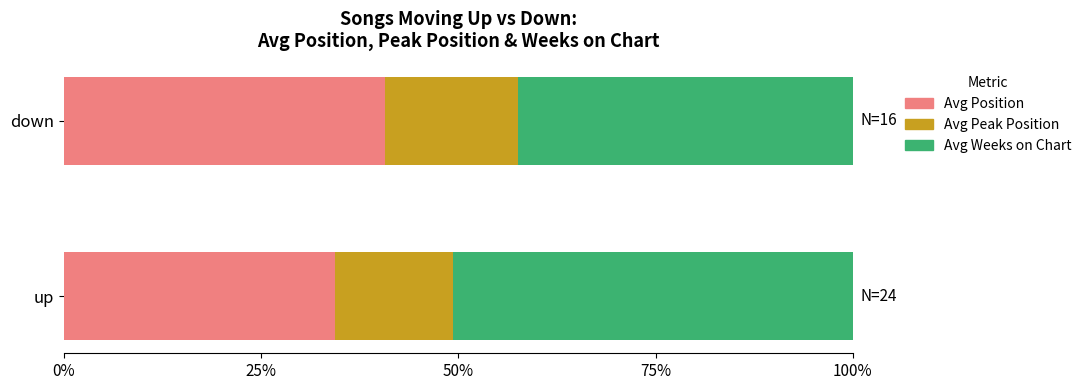

What is the total value across all series at down?

100.0